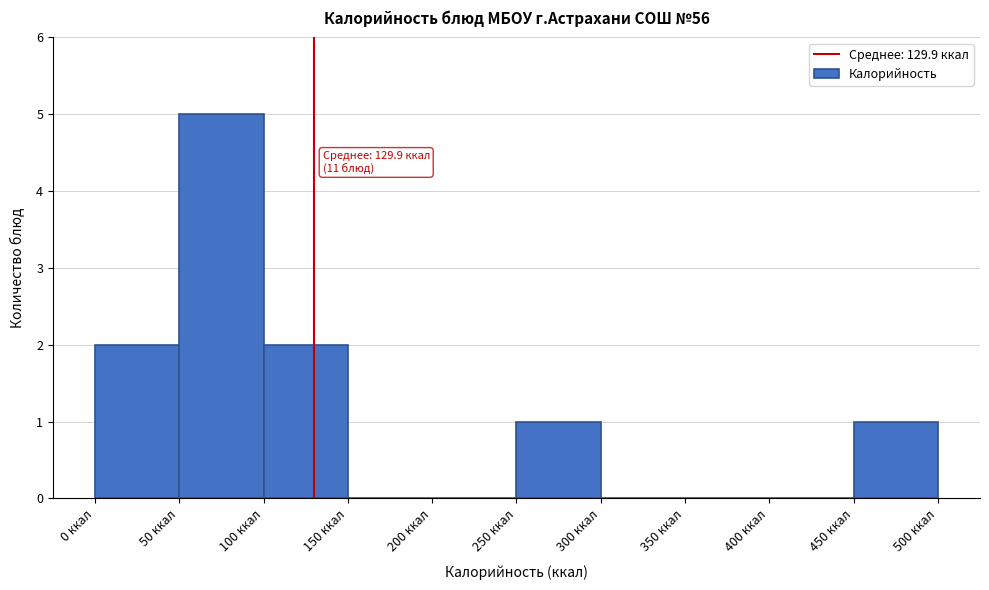

Over which range of the x-axis is the bar tallest?

50 to 100